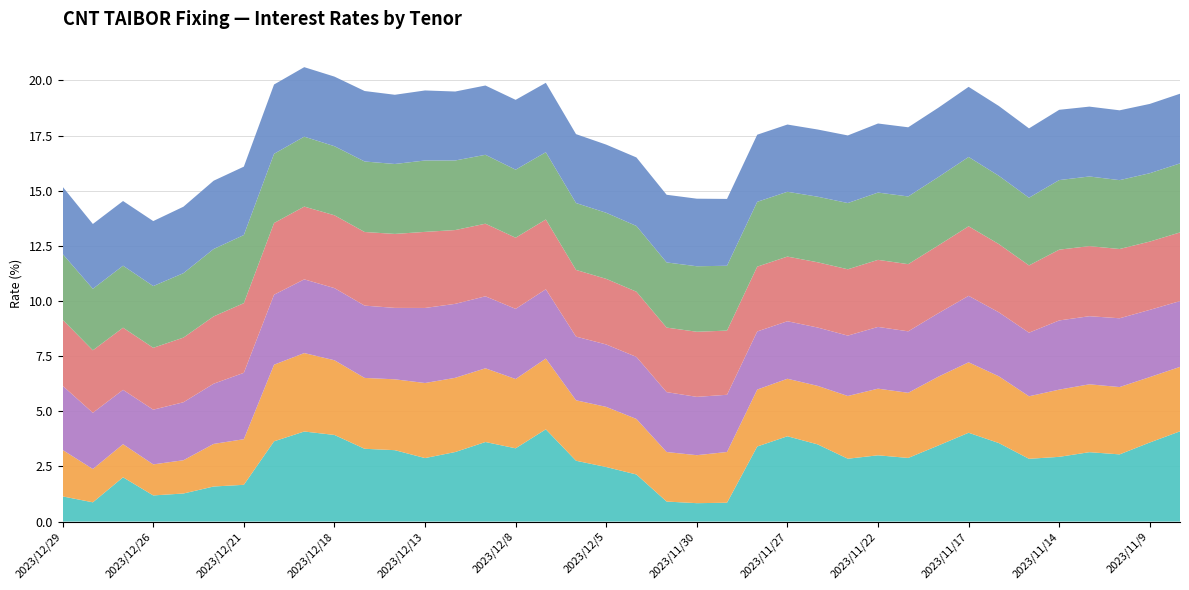

Reading left to right, what are all the values shown in this chart?

ON: 1.1	0.9	2.0	1.2	1.3	1.6	1.7	3.6	4.1	3.9	3.3	3.2	2.9	3.2	3.6	3.3	4.2	2.8	2.5	2.1	0.9	0.8	0.9	3.4	3.9	3.5	2.9	3.0	2.9	3.5	4.0	3.6	2.8	2.9	3.1	3.0	3.6	4.1
1W: 2.1	1.5	1.5	1.4	1.5	1.9	2.1	3.5	3.6	3.4	3.2	3.2	3.4	3.4	3.3	3.1	3.2	2.7	2.7	2.5	2.2	2.2	2.3	2.6	2.6	2.7	2.8	3.0	3.0	3.1	3.2	3.0	2.8	3.0	3.1	3.1	3.0	2.9
1M: 2.9	2.5	2.5	2.5	2.6	2.7	3.0	3.2	3.3	3.3	3.3	3.2	3.4	3.4	3.3	3.2	3.1	2.9	2.8	2.8	2.7	2.6	2.6	2.6	2.6	2.6	2.7	2.8	2.8	2.9	3.0	2.9	2.9	3.1	3.1	3.1	3.0	3.0
3M: 3.0	2.8	2.8	2.8	2.9	3.1	3.2	3.2	3.3	3.3	3.3	3.4	3.4	3.3	3.3	3.2	3.2	3.0	3.0	3.0	2.9	3.0	2.9	2.9	2.9	3.0	3.0	3.0	3.0	3.1	3.2	3.1	3.0	3.2	3.2	3.1	3.1	3.1
6M: 3.0	2.8	2.8	2.8	2.9	3.1	3.1	3.1	3.2	3.1	3.2	3.2	3.2	3.2	3.1	3.1	3.0	3.0	3.0	3.0	3.0	3.0	2.9	2.9	2.9	3.0	3.0	3.1	3.1	3.1	3.1	3.1	3.1	3.2	3.2	3.1	3.1	3.1
1Y: 3.0	2.9	2.9	2.9	3.0	3.1	3.1	3.1	3.1	3.2	3.2	3.1	3.2	3.1	3.1	3.2	3.1	3.1	3.1	3.1	3.1	3.1	3.0	3.0	3.0	3.0	3.1	3.1	3.1	3.1	3.2	3.2	3.1	3.2	3.2	3.2	3.1	3.2